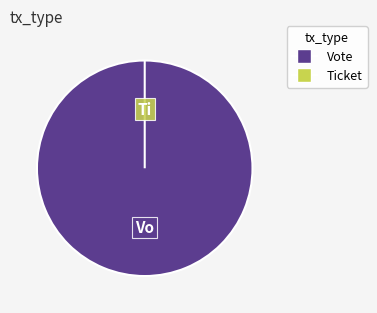

To the nearest percent, what is the combined percentage of Ticket and Vote?

100%